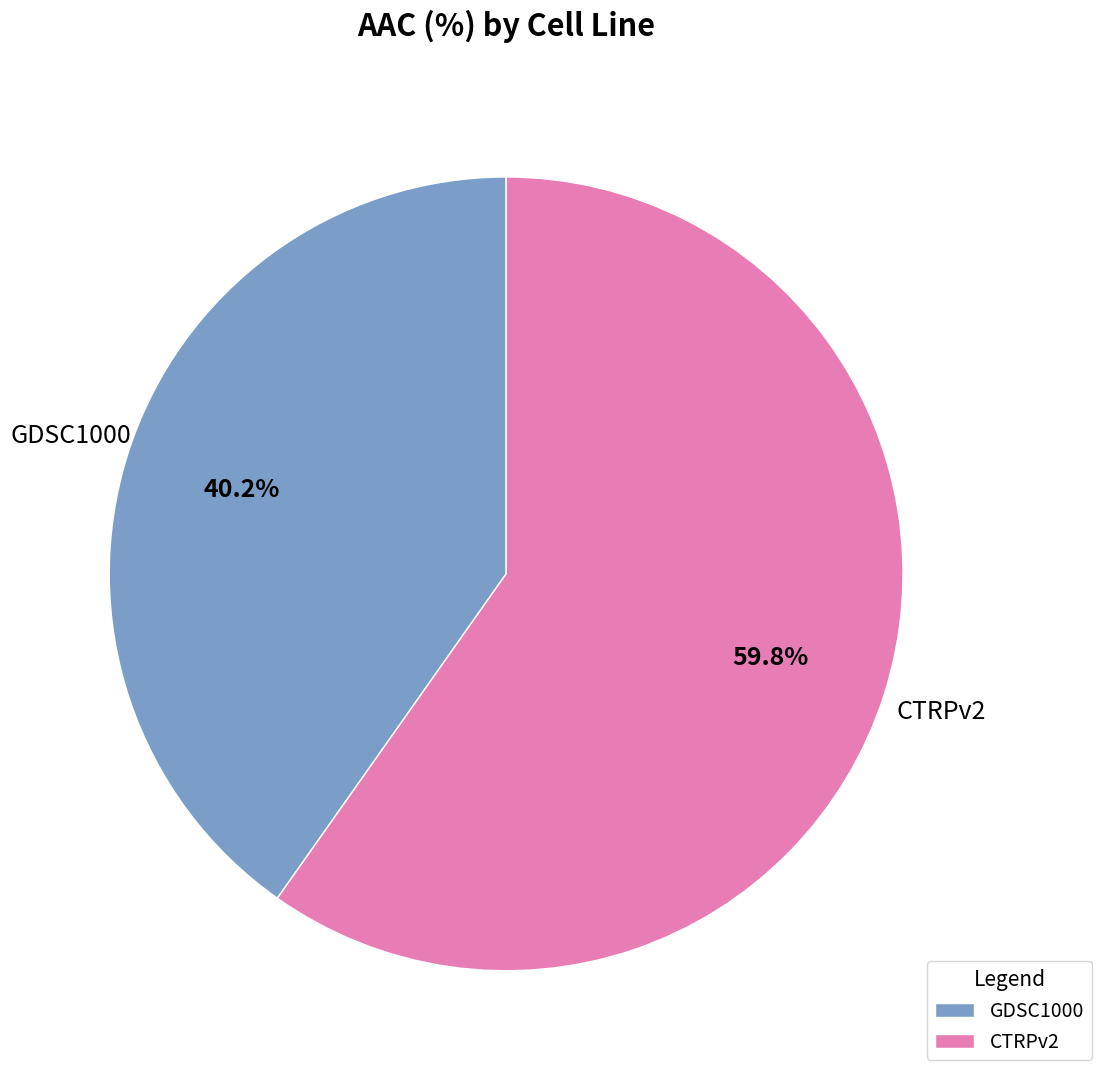

What percentage do CTRPv2 and GDSC1000 together represent?

100.0%